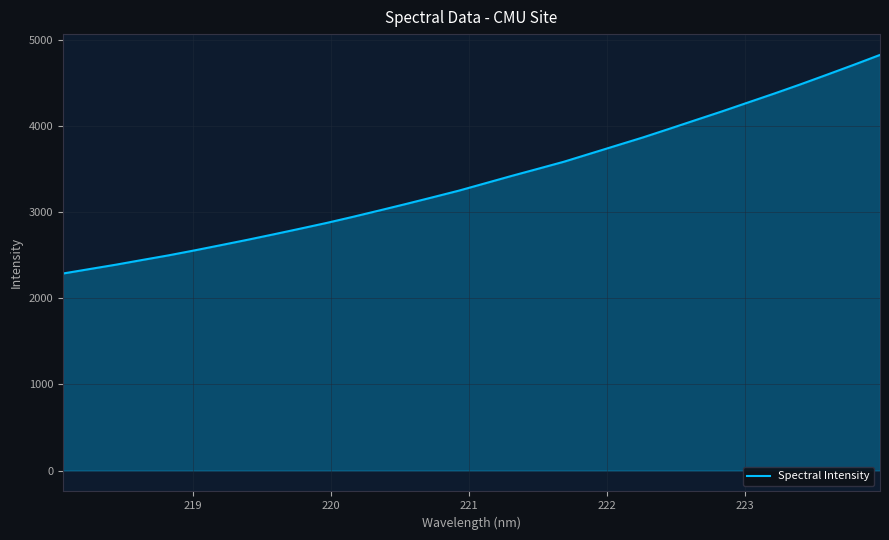

What is the difference between the maximum and minimum values?

2536.3